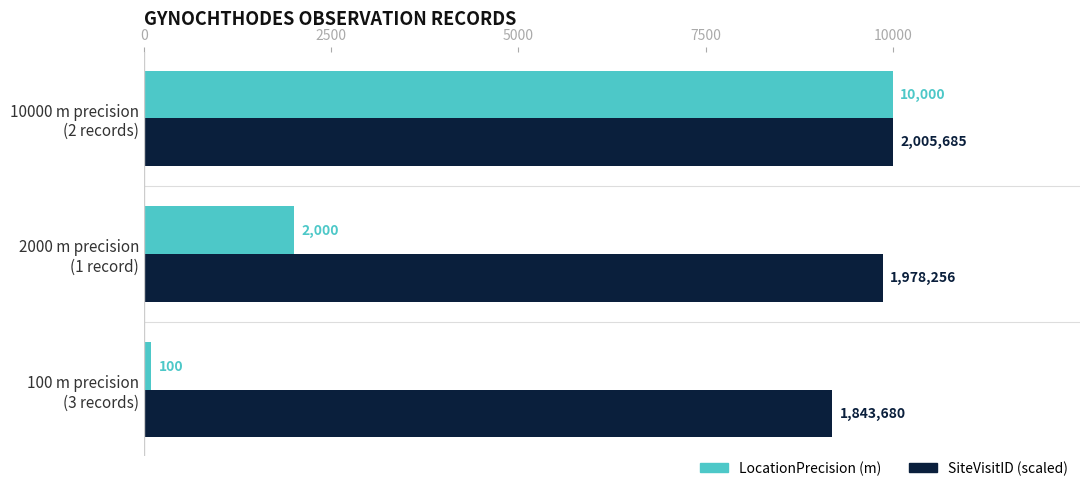

List the series in order of their overall mean, highest first.

SiteVisitID (scaled), LocationPrecision (m)